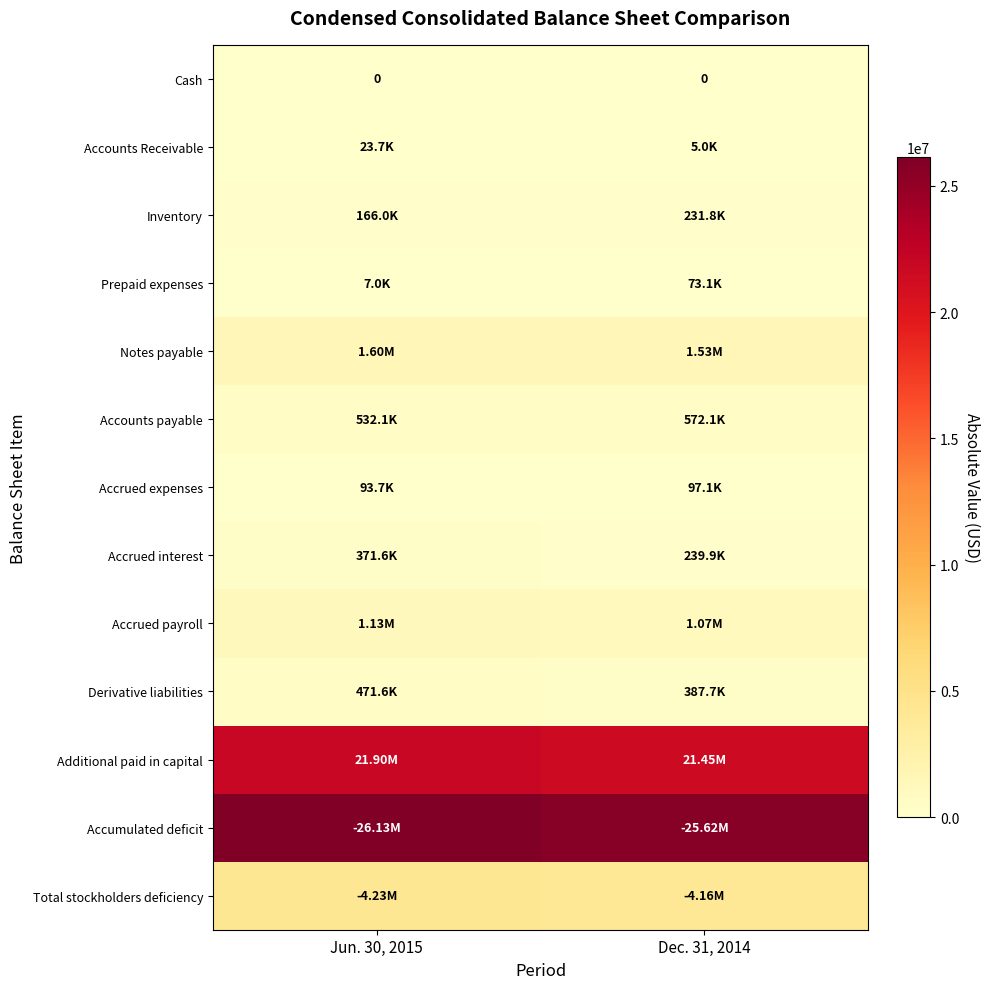

At which category is the sum across all series the highest?

Jun. 30, 2015